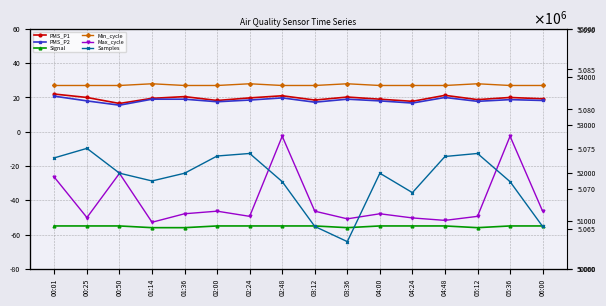

The value of Max_cycle at 00:01 is 51908.0. True or false?

True